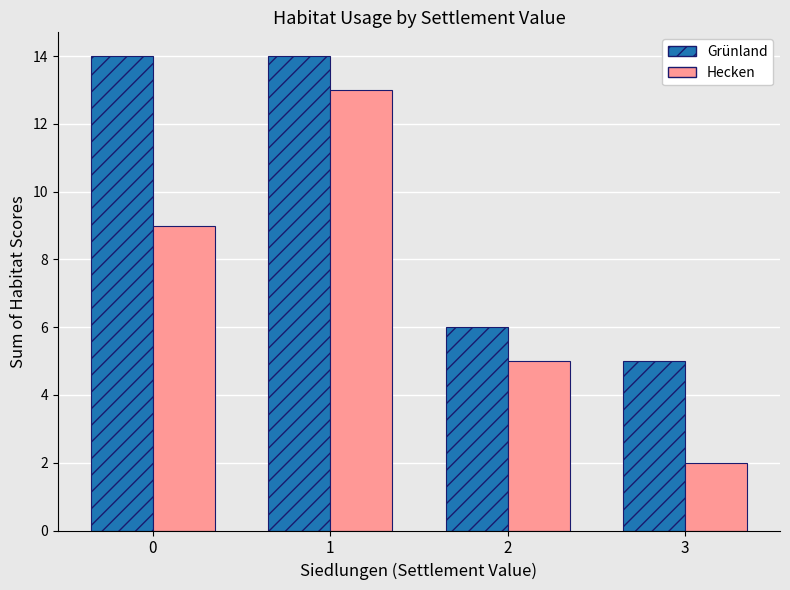

At which category does the chart reach its minimum across all series?

3